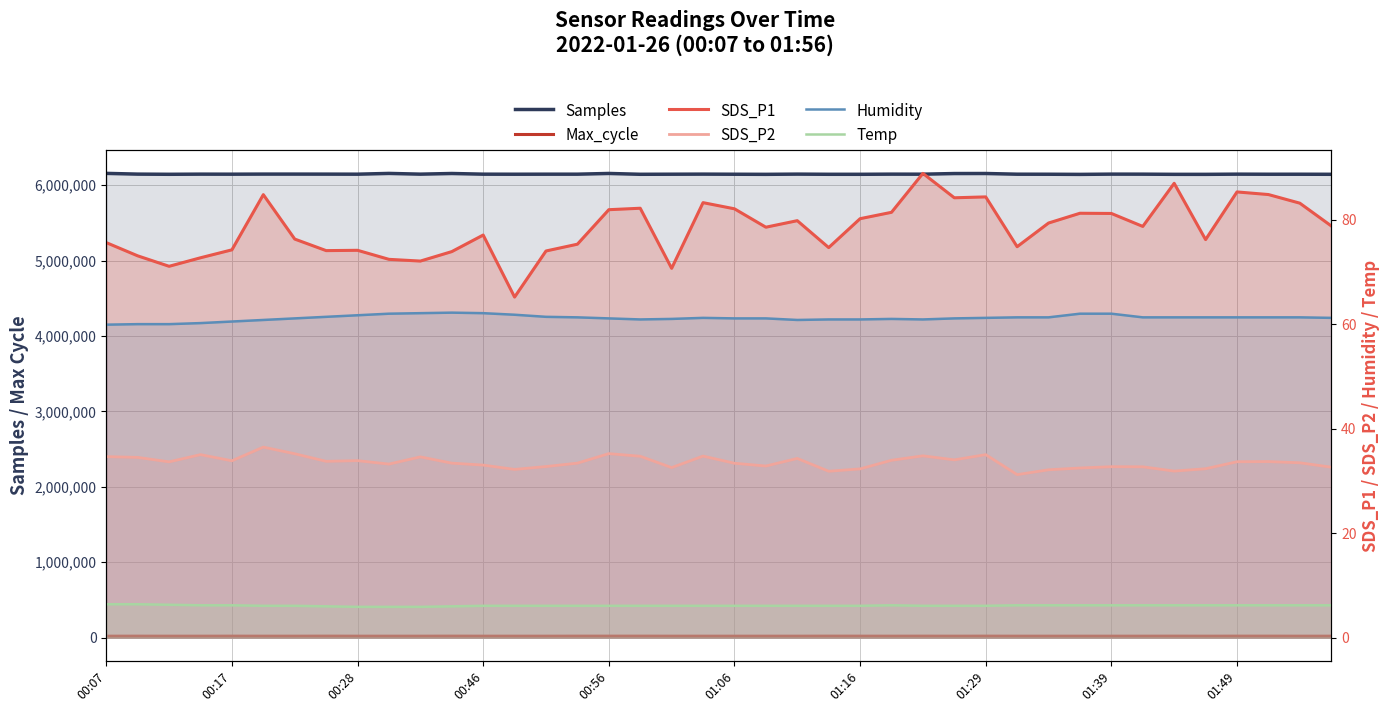

Which label corresponds to the largest value in the chart?

00:07